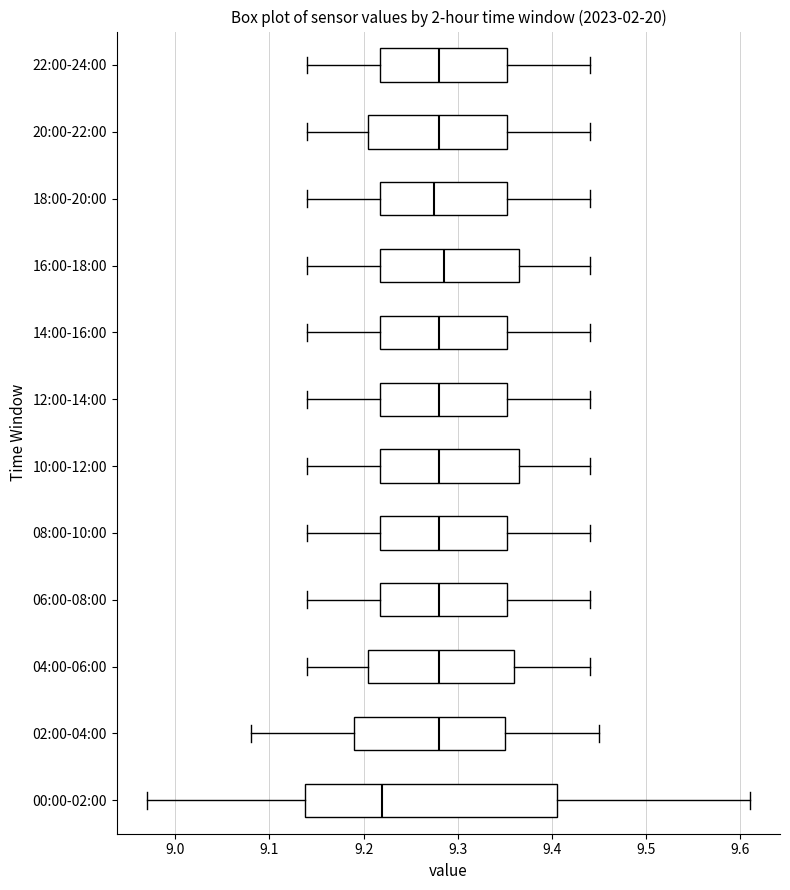

Reading bottom to top, read every box against the x-axis: the position of its median line, the range the box covers, and the ends of its whiskers. The values are not printed on the chart, so give them approximately, as read against the axis.

00:00-02:00: median 9.22, box 9.14 to 9.41, whiskers 8.97 to 9.61
02:00-04:00: median 9.28, box 9.19 to 9.35, whiskers 9.08 to 9.45
04:00-06:00: median 9.28, box 9.21 to 9.36, whiskers 9.14 to 9.44
06:00-08:00: median 9.28, box 9.22 to 9.35, whiskers 9.14 to 9.44
08:00-10:00: median 9.28, box 9.22 to 9.35, whiskers 9.14 to 9.44
10:00-12:00: median 9.28, box 9.22 to 9.37, whiskers 9.14 to 9.44
12:00-14:00: median 9.28, box 9.22 to 9.35, whiskers 9.14 to 9.44
14:00-16:00: median 9.28, box 9.22 to 9.35, whiskers 9.14 to 9.44
16:00-18:00: median 9.29, box 9.22 to 9.37, whiskers 9.14 to 9.44
18:00-20:00: median 9.28, box 9.22 to 9.35, whiskers 9.14 to 9.44
20:00-22:00: median 9.28, box 9.21 to 9.35, whiskers 9.14 to 9.44
22:00-24:00: median 9.28, box 9.22 to 9.35, whiskers 9.14 to 9.44